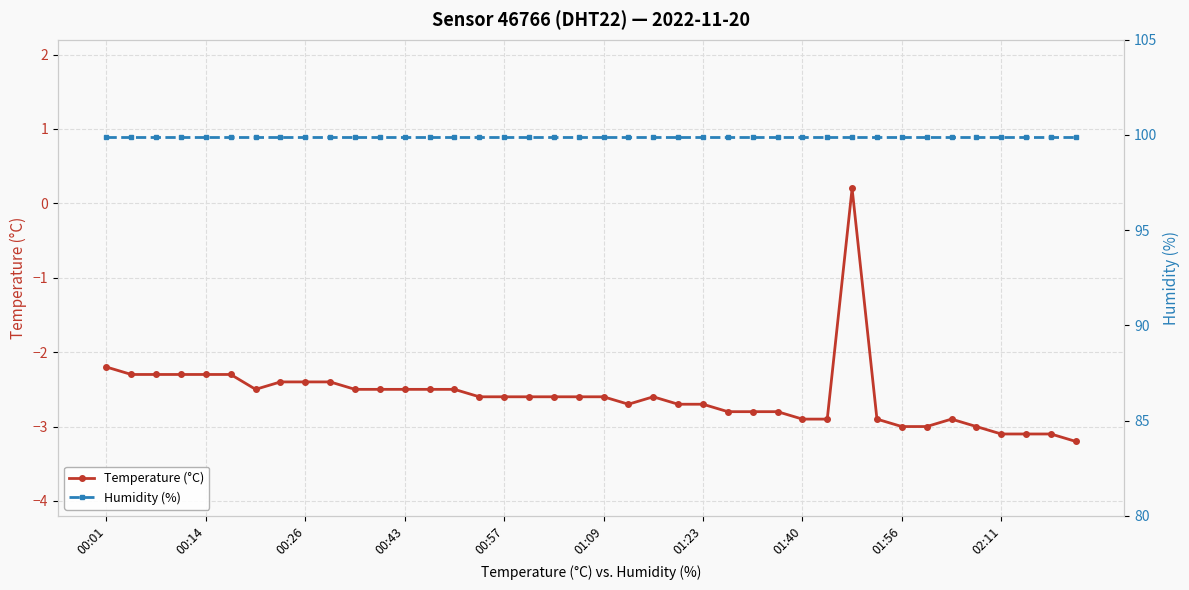

True or false: Humidity (%) and Temperature (°C) intersect in this chart.

False